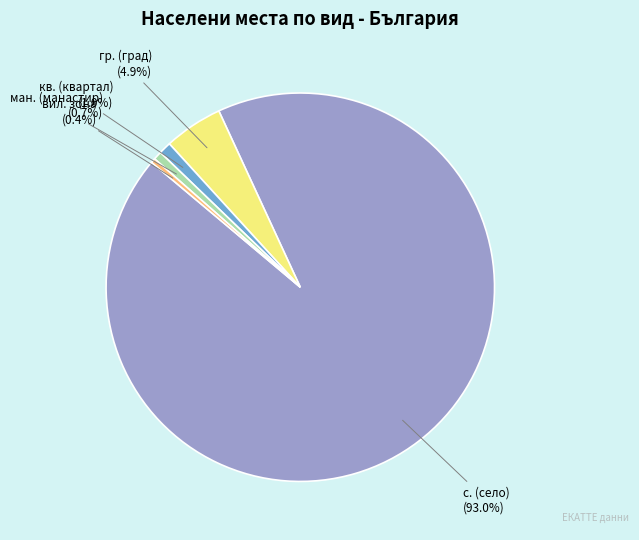

Is there a majority slice in this chart?

Yes